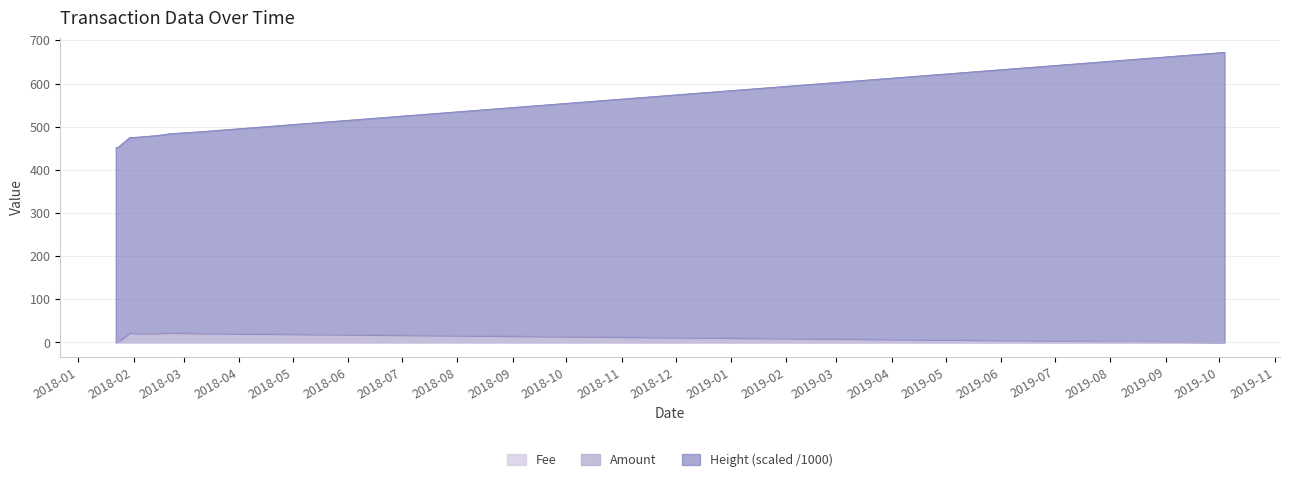

The value of Amount at 2018-02-13 is 4.3. True or false?

False